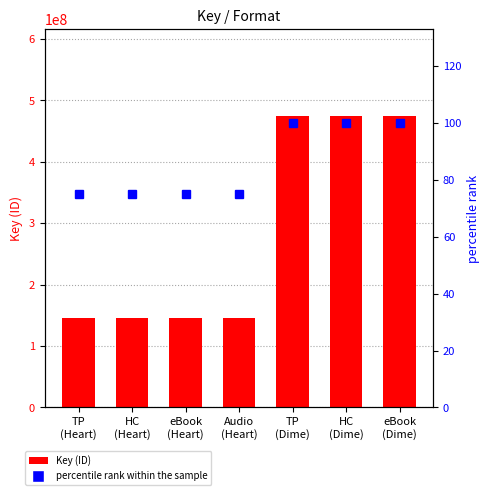

Reading left to right, list all the values displayed in this chart.

Key: TP
(Heart)=146399216	HC
(Heart)=146399216	eBook
(Heart)=146399216	Audio
(Heart)=146399216	TP
(Dime)=473803894	HC
(Dime)=473803894	eBook
(Dime)=473803894
percentile rank within the sample: TP
(Heart)=75	HC
(Heart)=75	eBook
(Heart)=75	Audio
(Heart)=75	TP
(Dime)=100	HC
(Dime)=100	eBook
(Dime)=100